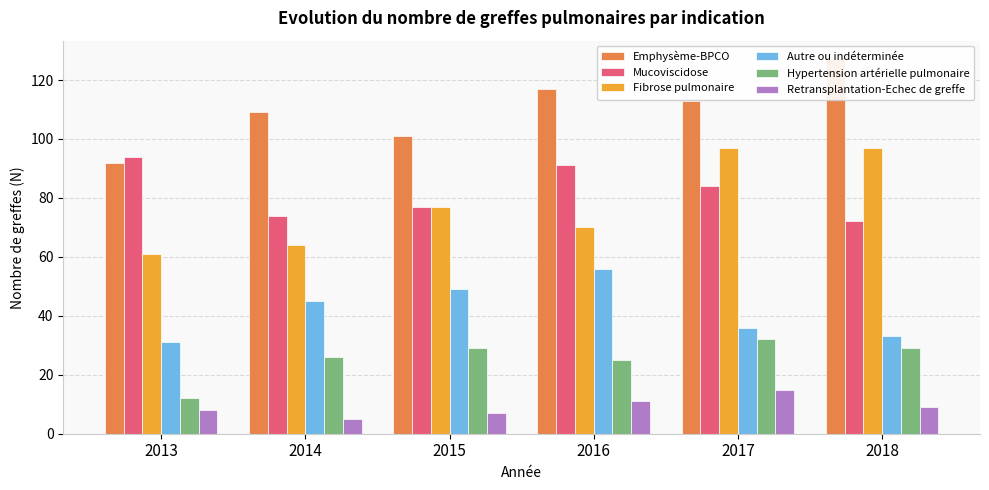

What is the minimum value shown in the chart?

5